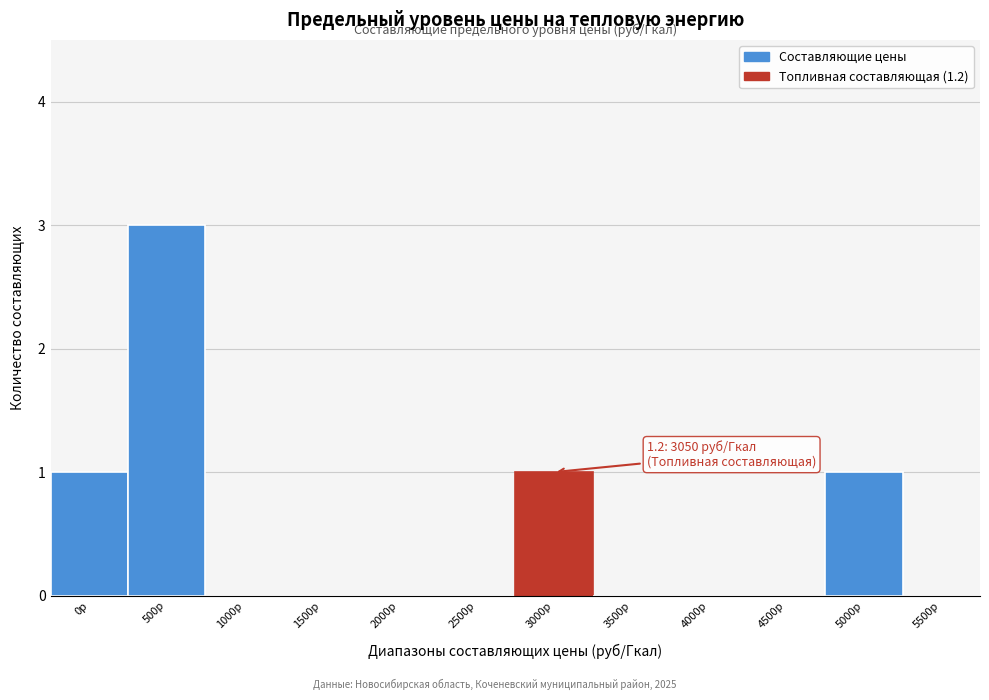

Reading left to right, what are all the values shown in this chart?

0р=1	500р=3	1000р=0	1500р=0	2000р=0	2500р=0	3000р=1	3500р=0	4000р=0	4500р=0	5000р=1	5500р=0